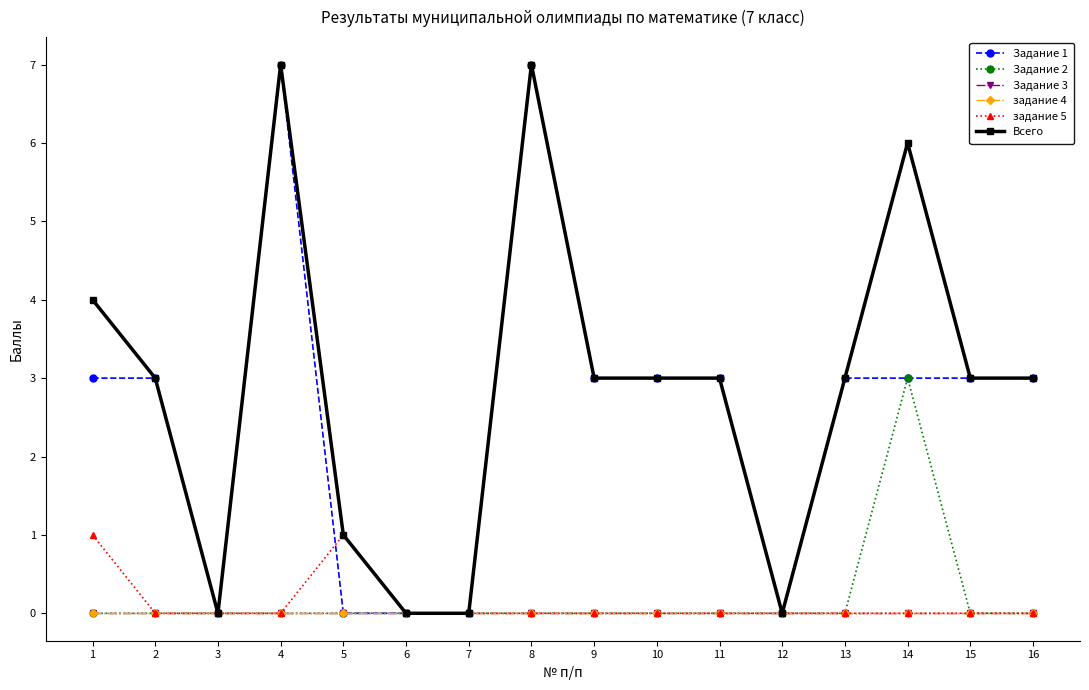

Does the chart have visible grid lines?

No